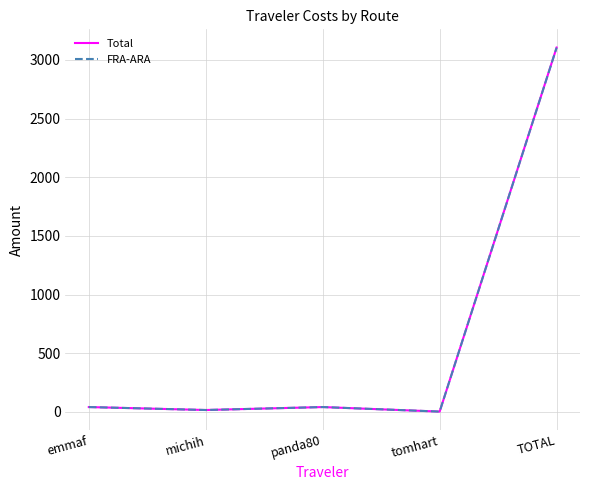

Which series changed the most between tomhart and TOTAL?

Total